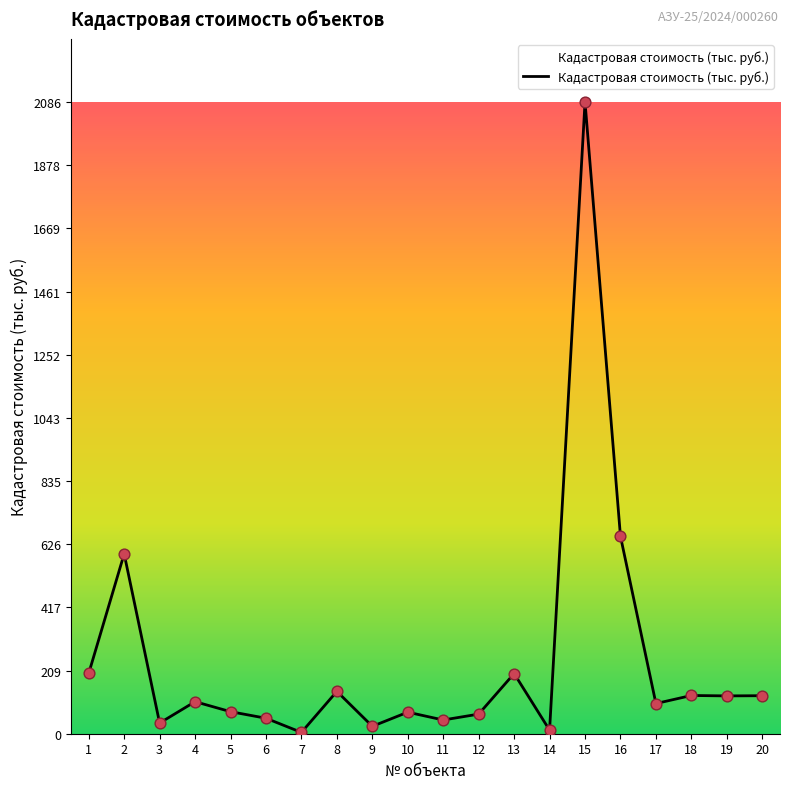

What is the change in value from 2 to 3?

-558.8